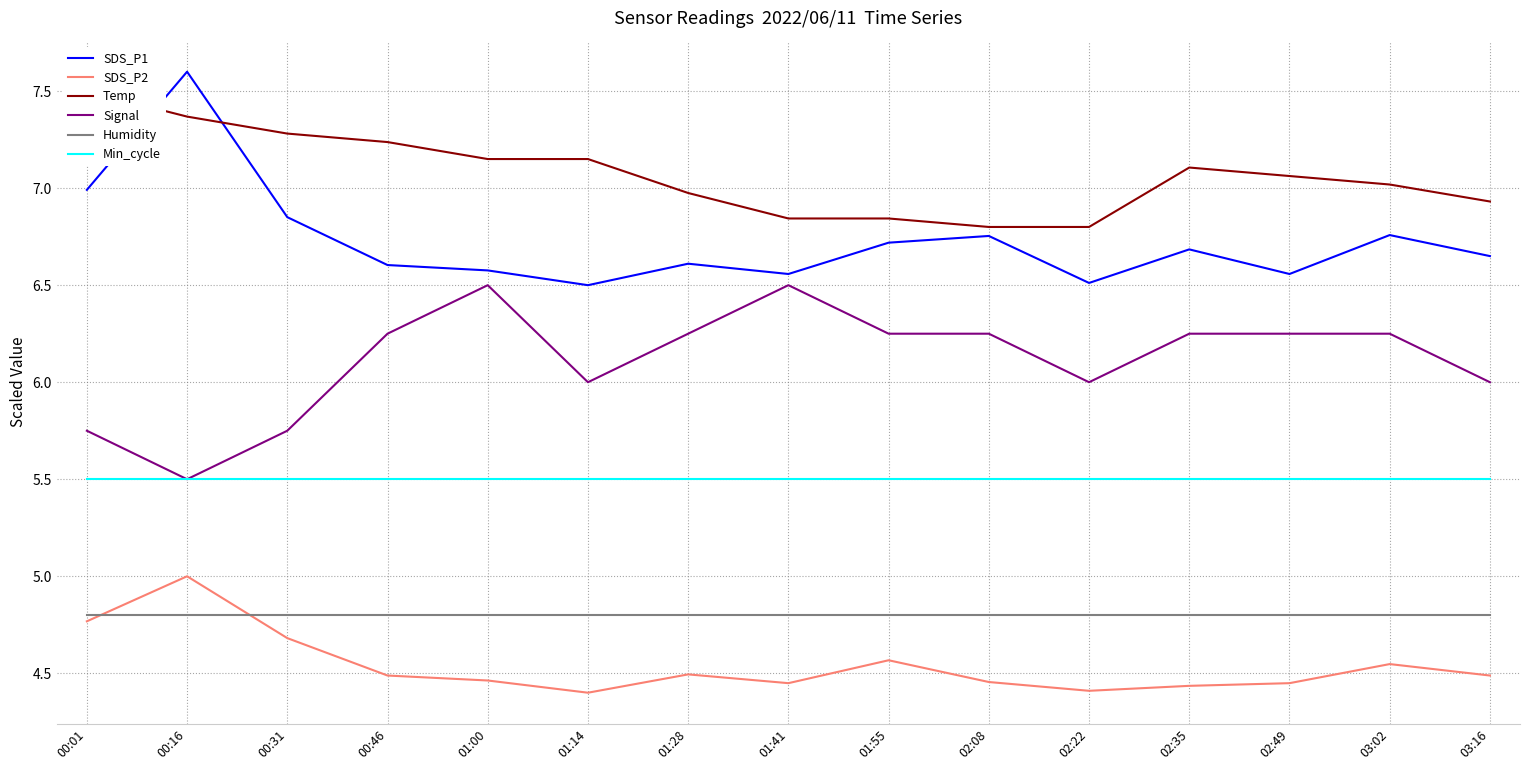

Reading left to right, list all the values displayed in this chart.

SDS_P1: 7.0	7.6	6.9	6.6	6.6	6.5	6.6	6.6	6.7	6.8	6.5	6.7	6.6	6.8	6.6
SDS_P2: 4.8	5.0	4.7	4.5	4.5	4.4	4.5	4.4	4.6	4.5	4.4	4.4	4.4	4.5	4.5
Temp: 7.5	7.4	7.3	7.2	7.2	7.2	7.0	6.8	6.8	6.8	6.8	7.1	7.1	7.0	6.9
Signal: 5.8	5.5	5.8	6.2	6.5	6.0	6.2	6.5	6.2	6.2	6.0	6.2	6.2	6.2	6.0
Humidity: 4.8	4.8	4.8	4.8	4.8	4.8	4.8	4.8	4.8	4.8	4.8	4.8	4.8	4.8	4.8
Min_cycle: 5.5	5.5	5.5	5.5	5.5	5.5	5.5	5.5	5.5	5.5	5.5	5.5	5.5	5.5	5.5